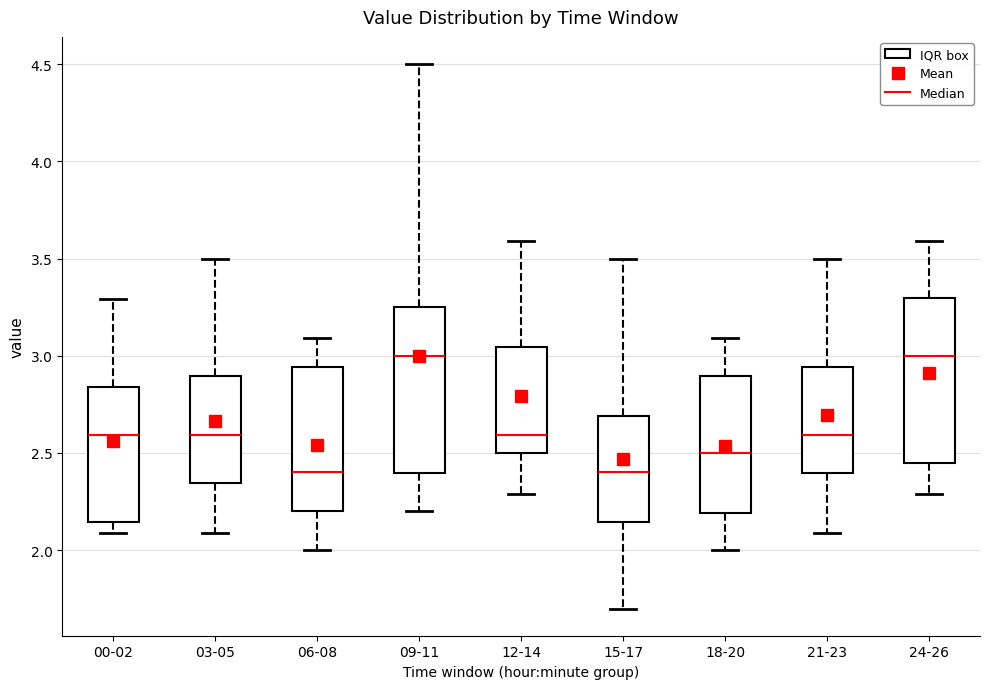

Reading left to right, transcribe this box plot: for each box, give where its median line is, the range the box spans, and where its two whiskers end, as read against the y-axis. The values are not printed on the chart, so give them approximately, as read against the axis.

00-02: median 2.60, box 2.15 to 2.85, whiskers 2.10 to 3.30
03-05: median 2.60, box 2.35 to 2.90, whiskers 2.10 to 3.50
06-08: median 2.40, box 2.20 to 2.95, whiskers 2.00 to 3.10
09-11: median 3.00, box 2.40 to 3.25, whiskers 2.20 to 4.50
12-14: median 2.60, box 2.50 to 3.05, whiskers 2.30 to 3.60
15-17: median 2.40, box 2.15 to 2.70, whiskers 1.70 to 3.50
18-20: median 2.50, box 2.20 to 2.90, whiskers 2.00 to 3.10
21-23: median 2.60, box 2.40 to 2.95, whiskers 2.10 to 3.50
24-26: median 3.00, box 2.45 to 3.30, whiskers 2.30 to 3.60